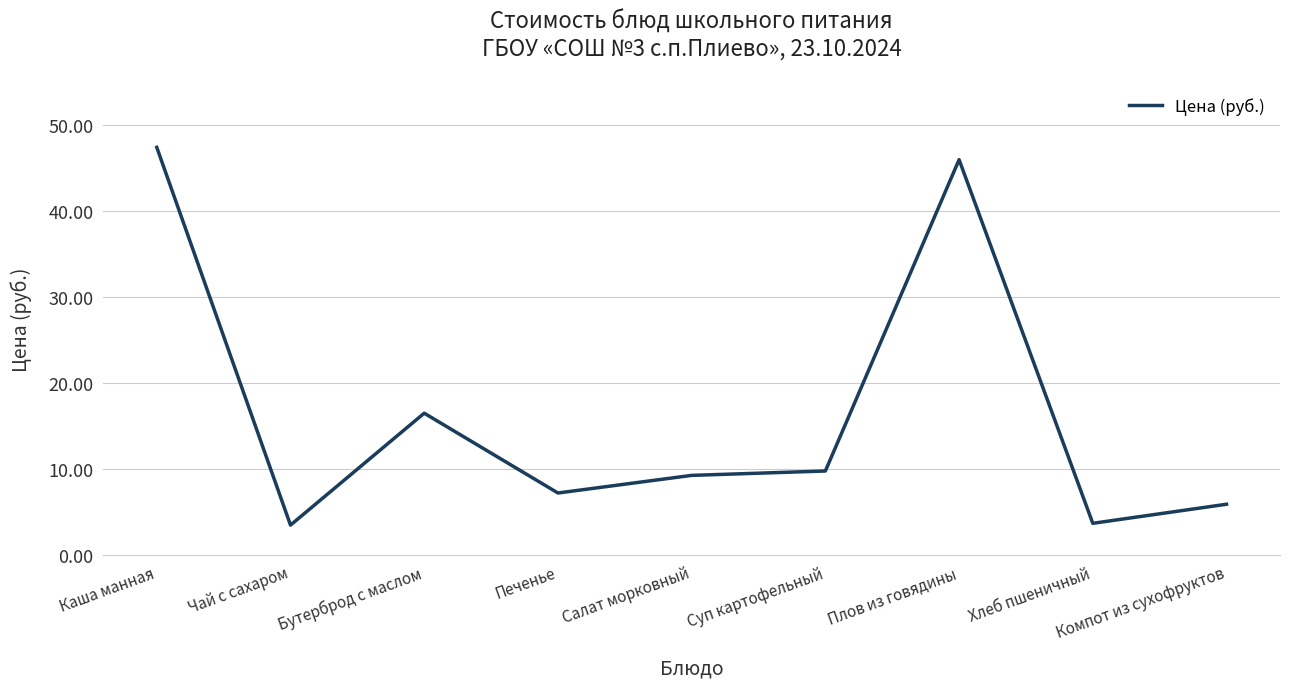

What is the approximate value at Каша манная?

47.4